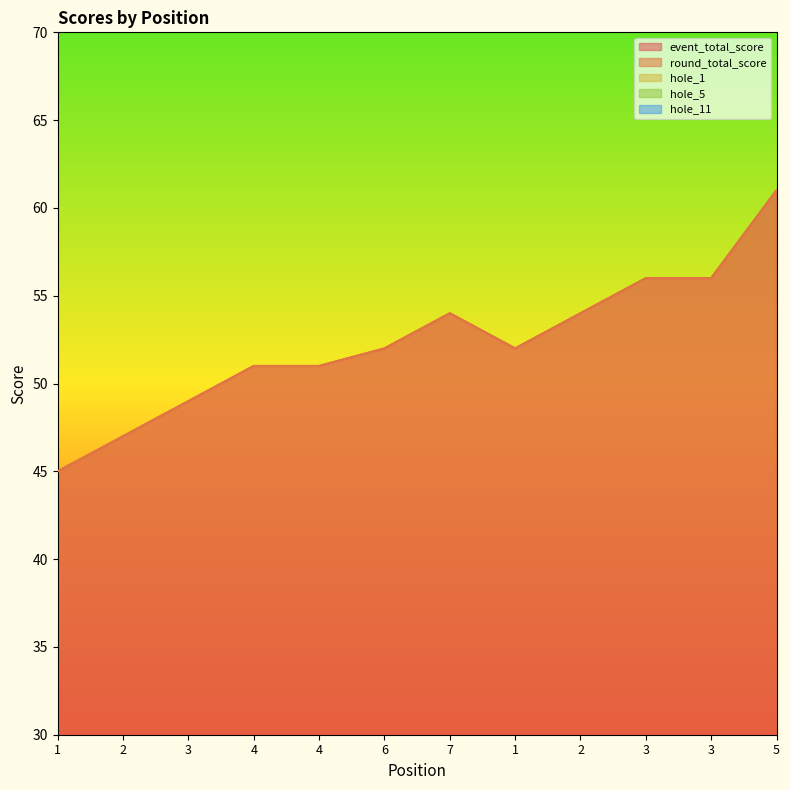

Which category has the lowest value across all series?

2